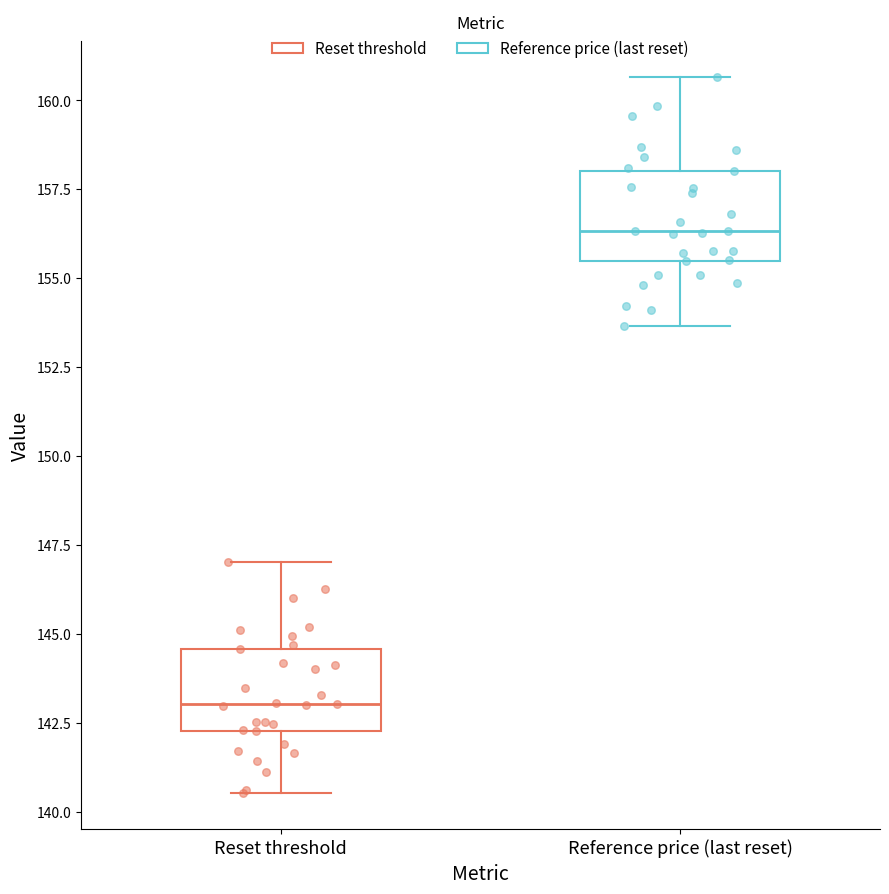

Which box's median line is the highest?

Reference price (last reset)